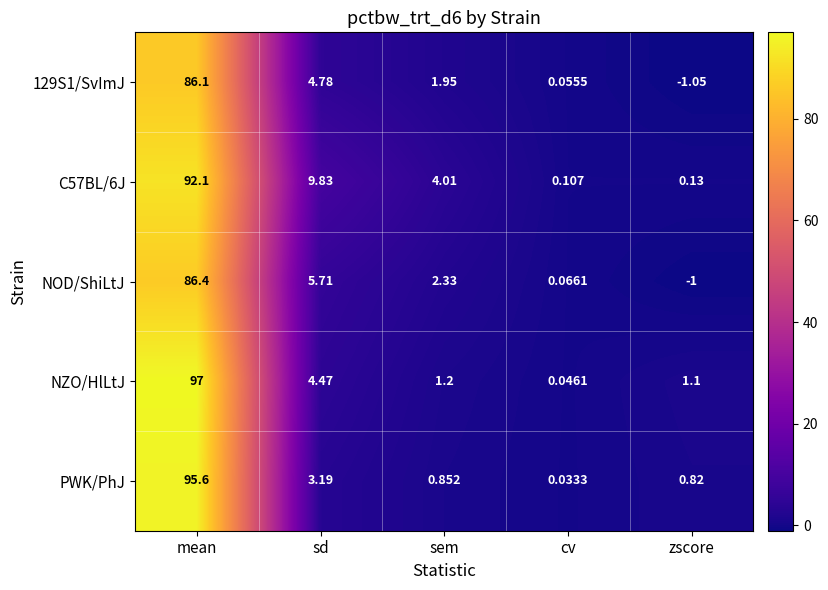

Which series has the largest total across all categories?

C57BL/6J